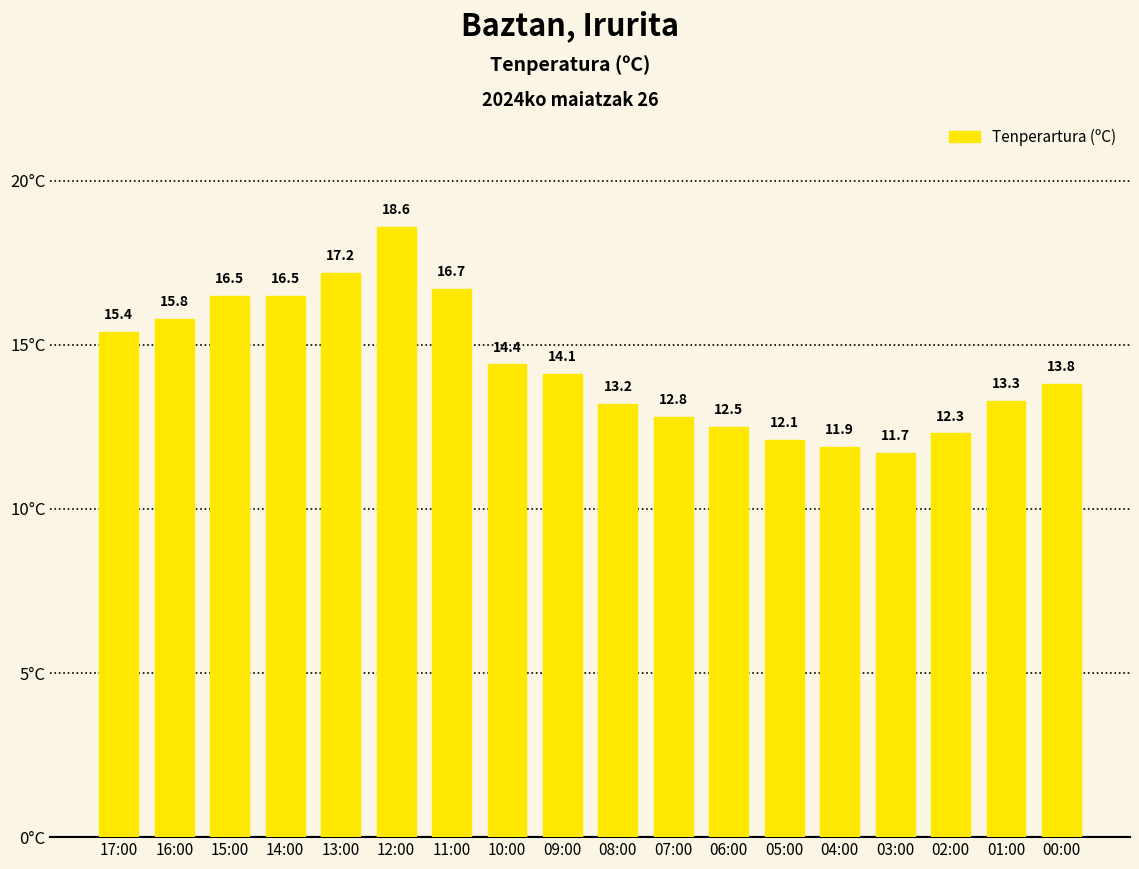

Is it true that the value at 00:00 is 4.5?

False